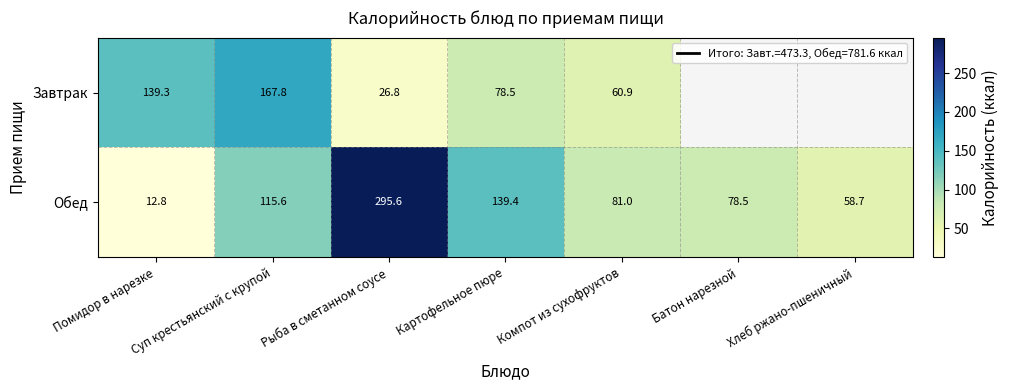

Which has a higher value, Картофельное пюре or Рыба в сметанном соусе?

Картофельное пюре